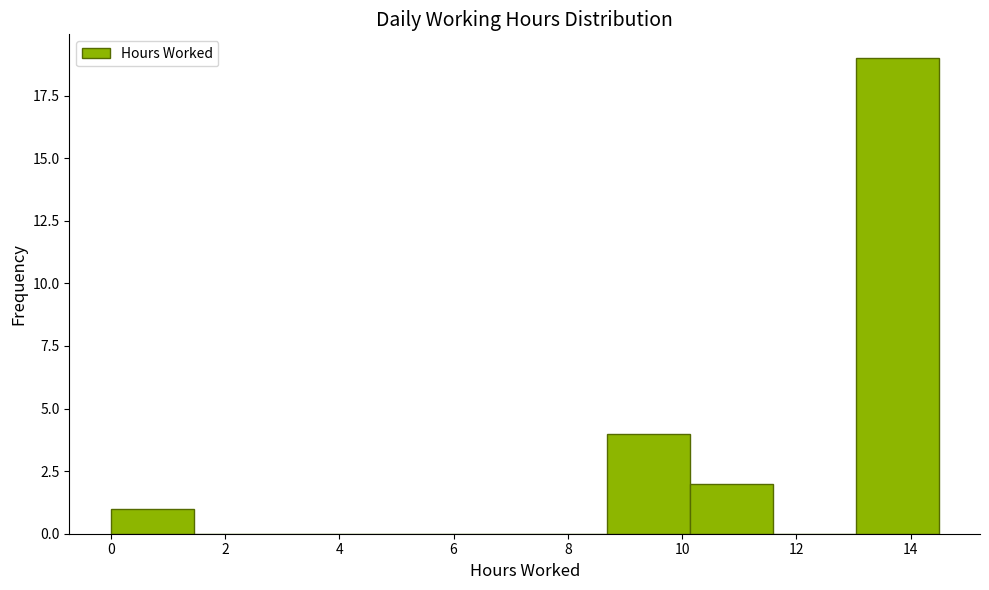

What is the height of the bar covering 0.0 to 1.4 on the x-axis? Neither the bar edges nor the heights are printed on the chart, so give them approximately, as read against the axes.

1